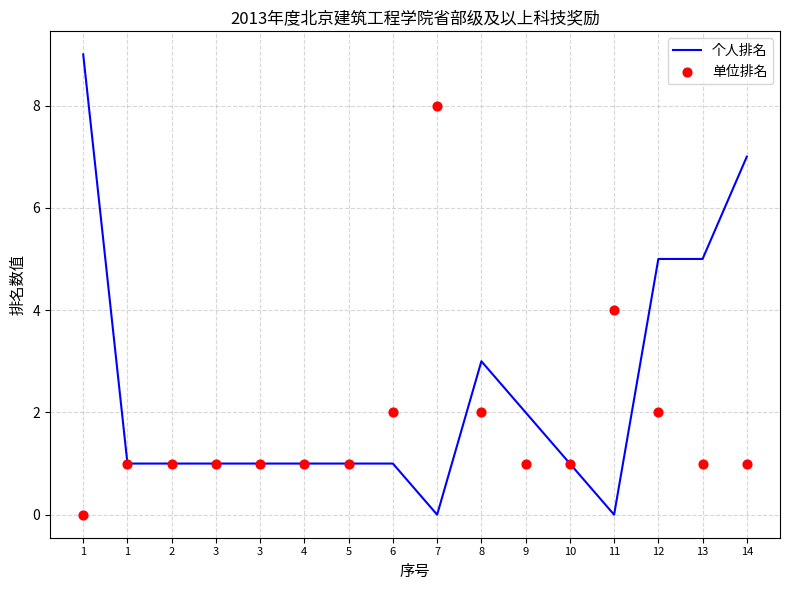

Which series has the largest total across all categories?

个人排名